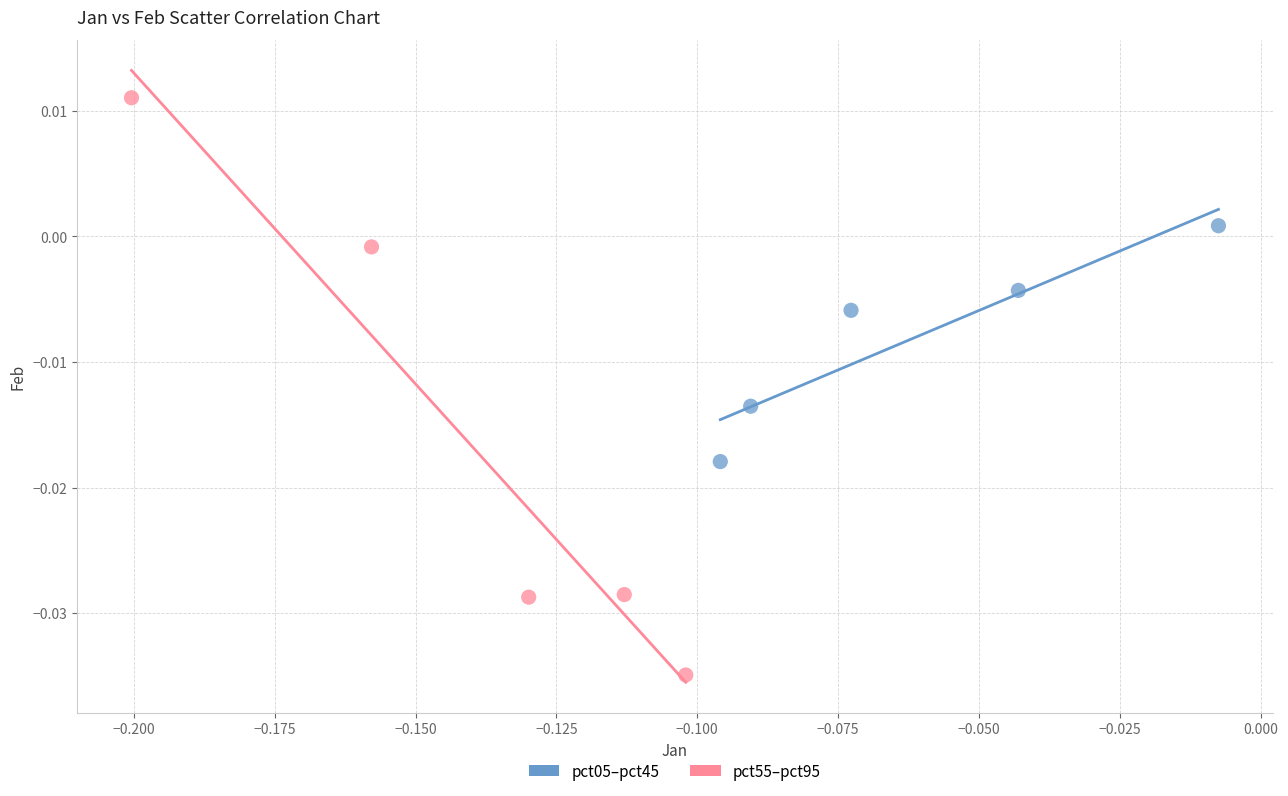

Which series contains the highest Y value?

pct55–pct95